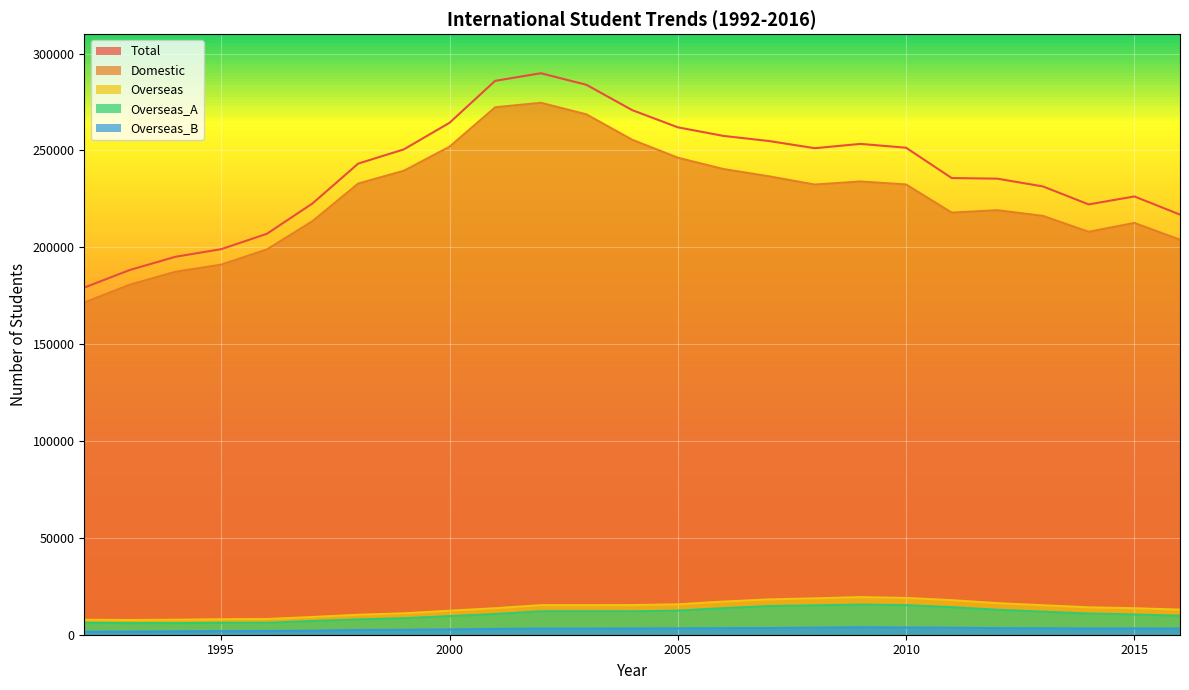

Is it true that Overseas_A equals 14553 at 2014?

False